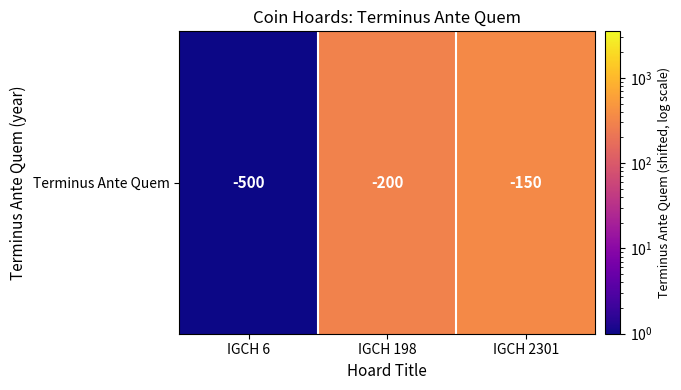

Reading right to left, transcribe all the data shown in this chart.

IGCH 2301=351	IGCH 198=301	IGCH 6=1